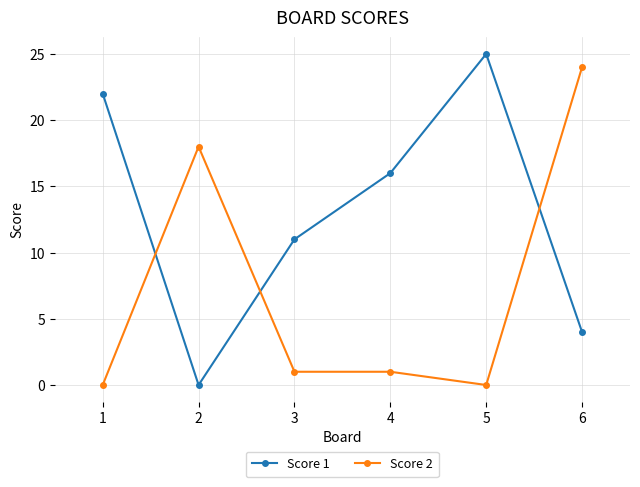

Which series has the widest spread of values?

Score 1